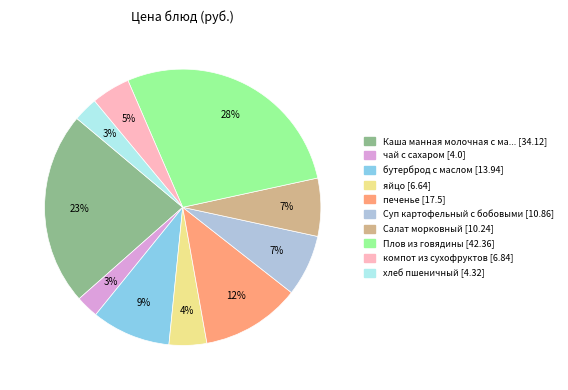

To the nearest percent, what is the difference between the largest and smallest slice percentages?

25%